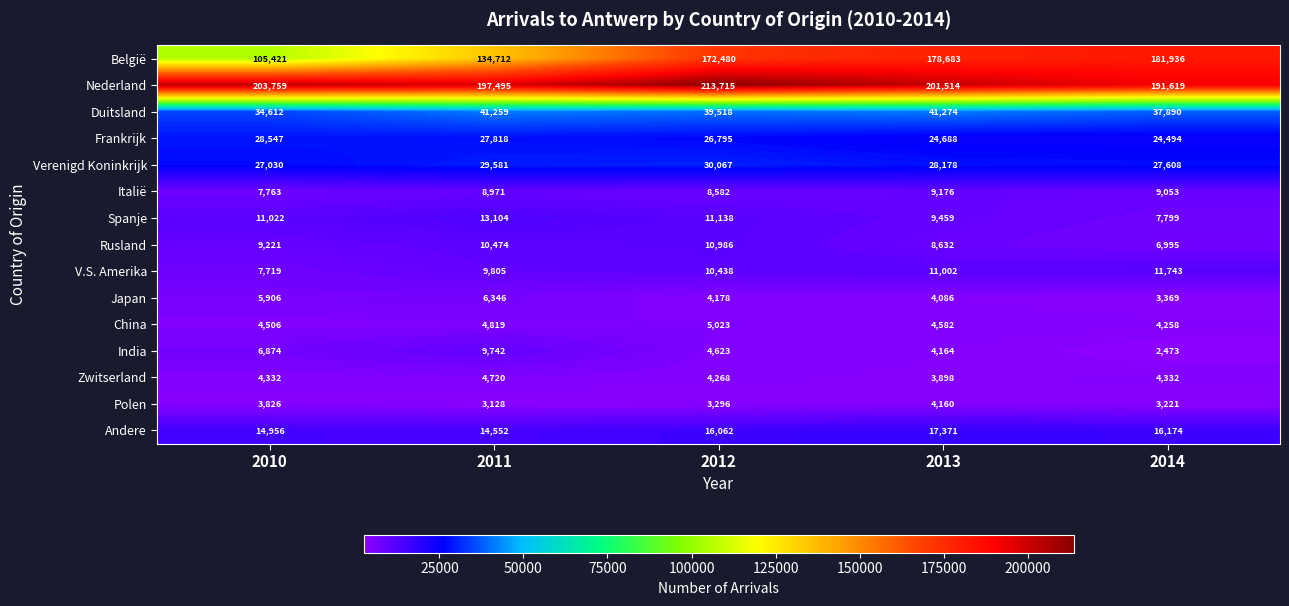

What is the maximum value shown in the chart?

213715